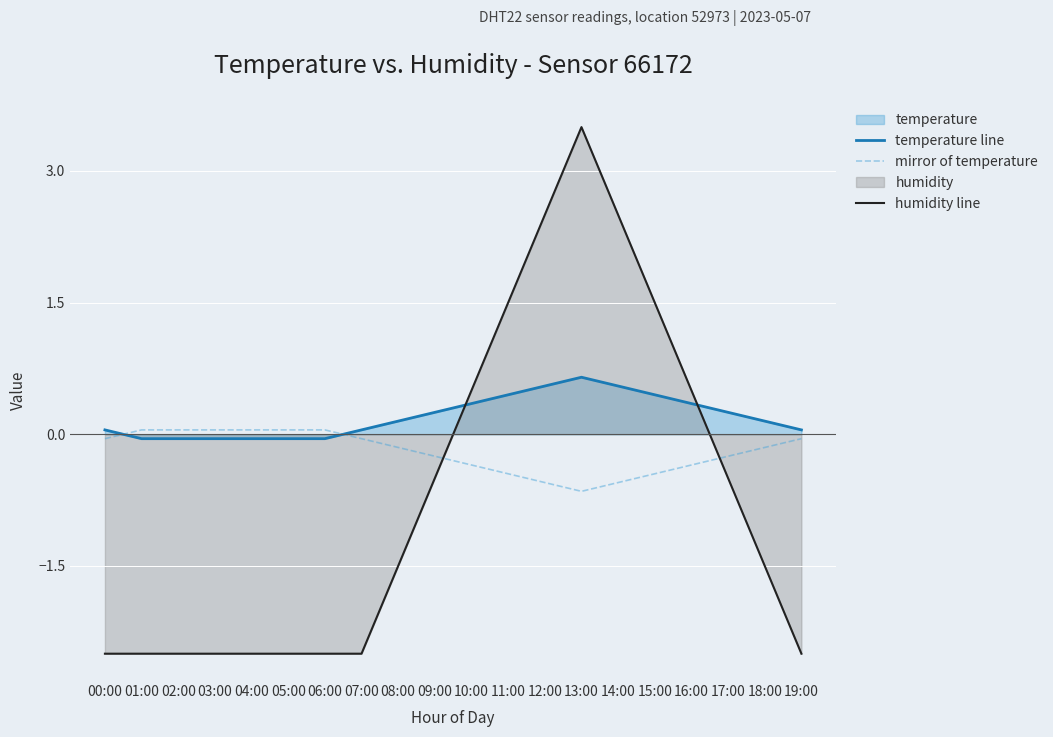

Where is temperature line nearest to the value 0?

00:00